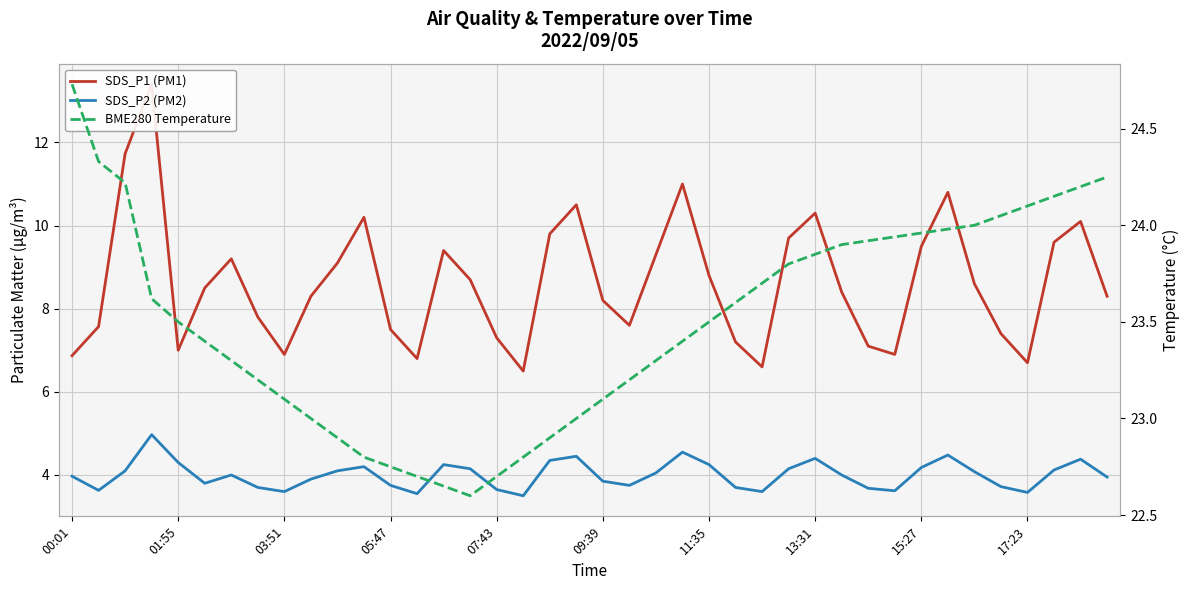

True or false: BME280 Temperature has a value of 32.0 at 05:47.

False